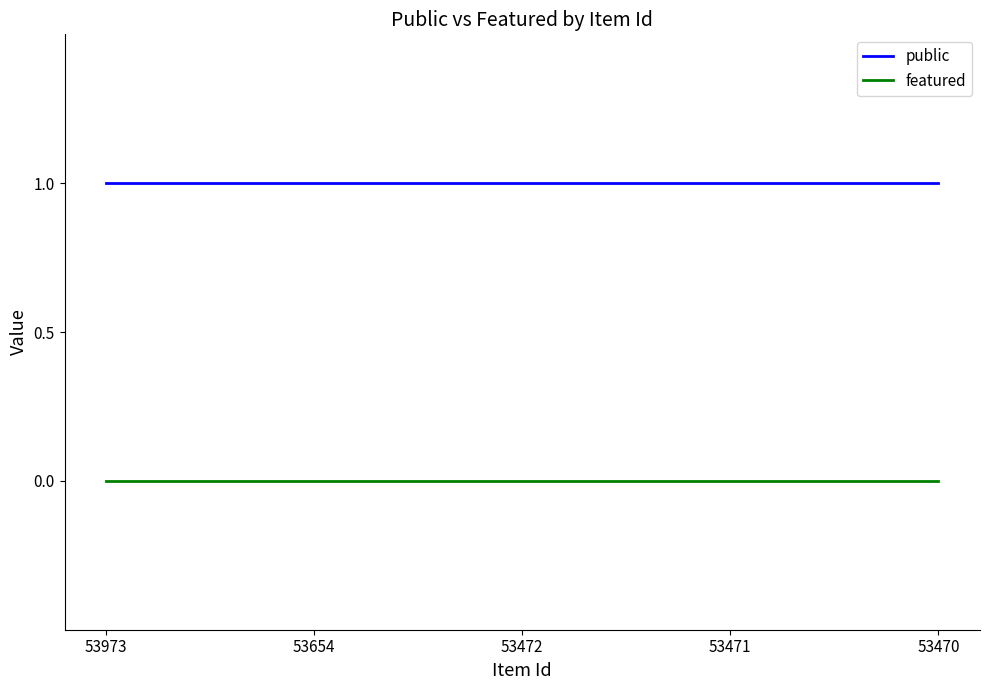

True or false: featured and public cross at least once.

False